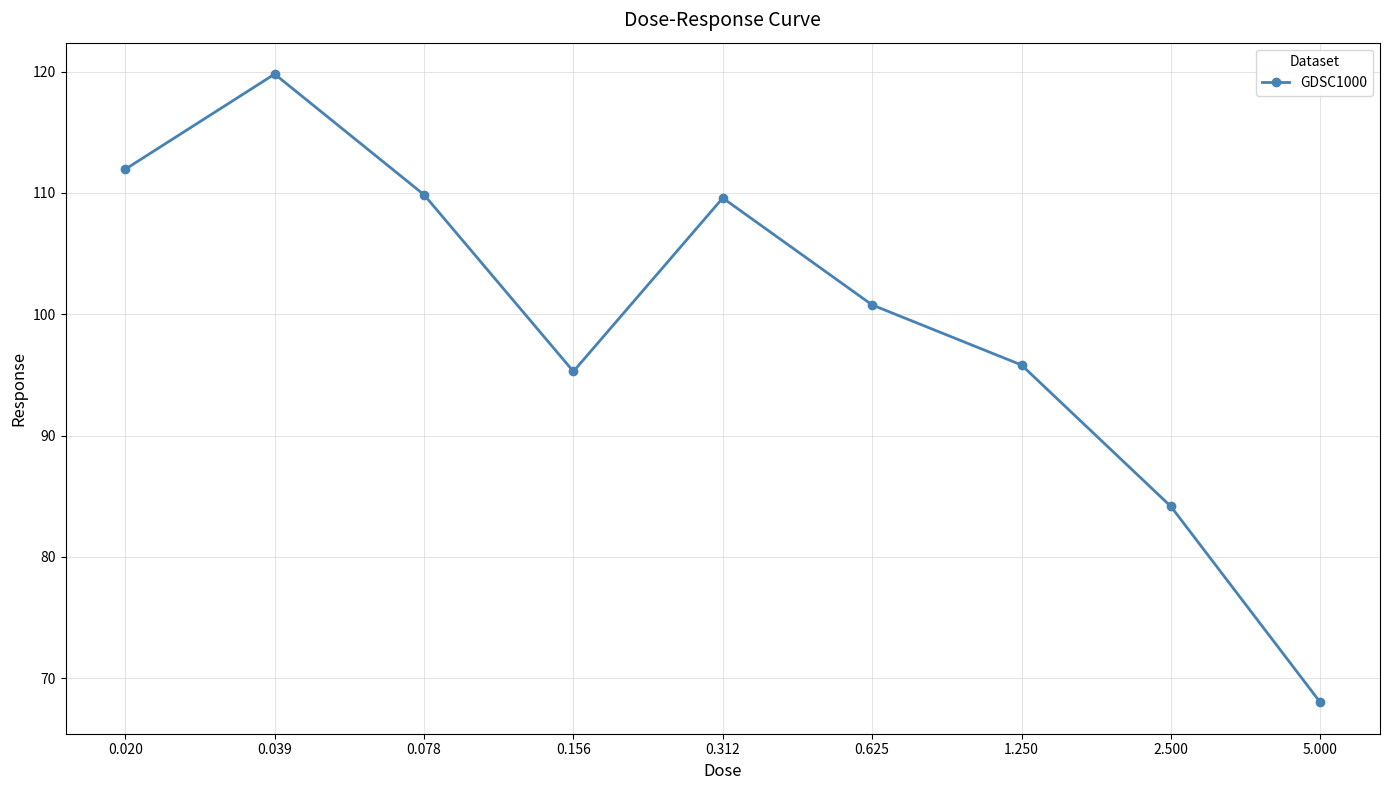

Reading left to right, list all the values displayed in this chart.

112.0	119.8	109.9	95.3	109.6	100.8	95.8	84.2	68.0